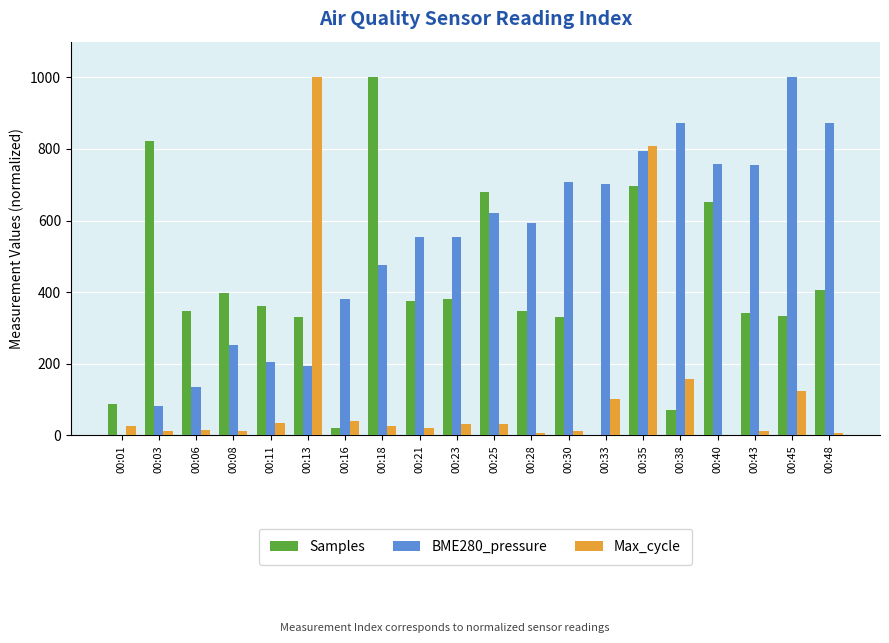

What is the maximum value shown in the chart?

1000.0